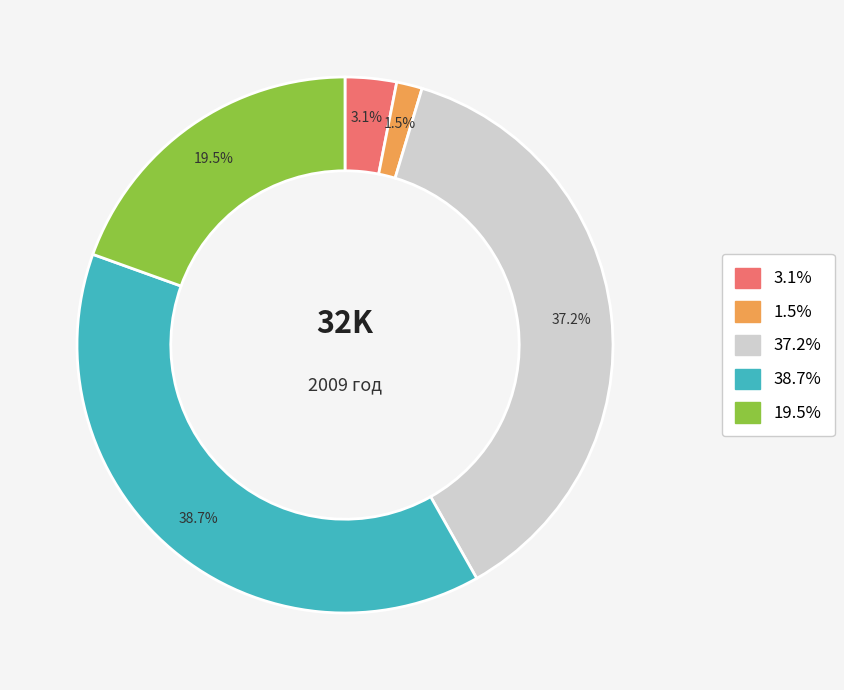

How many slices are in this pie chart?

5